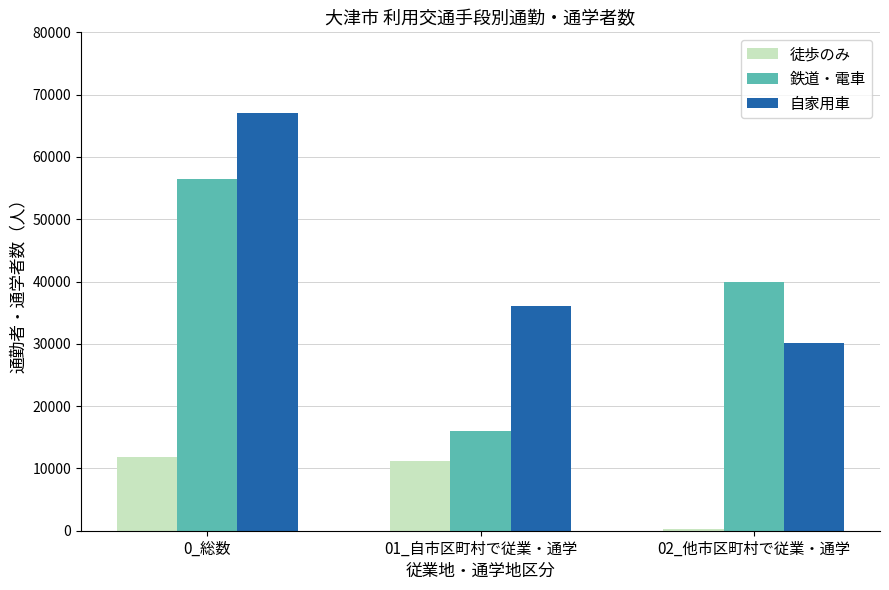

At 02_他市区町村で従業・通学, list the series in order from smallest to largest.

徒歩のみ, 自家用車, 鉄道・電車